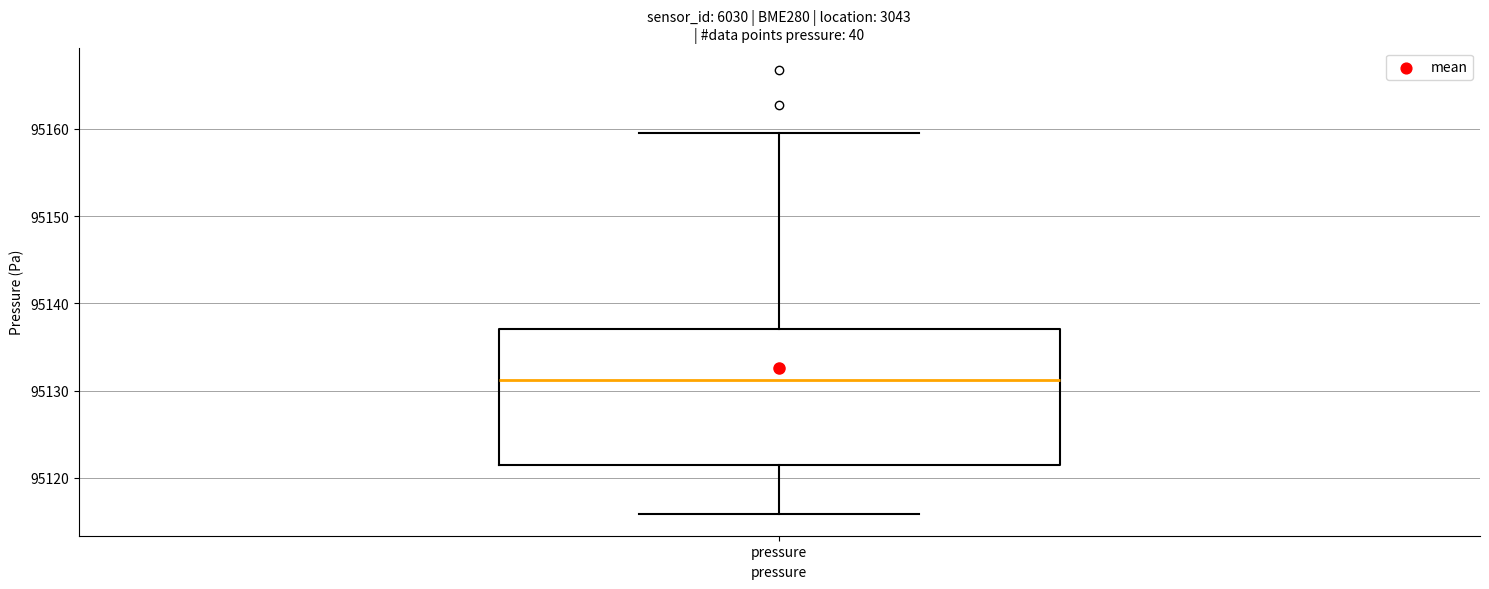

Read this box plot against the y-axis: the position of the median line, the range covered by the box, and the ends of both whiskers. The values are not printed on the chart, so give them approximately, as read against the axis.

median 95131, box 95121 to 95137, whiskers 95116 to 95160